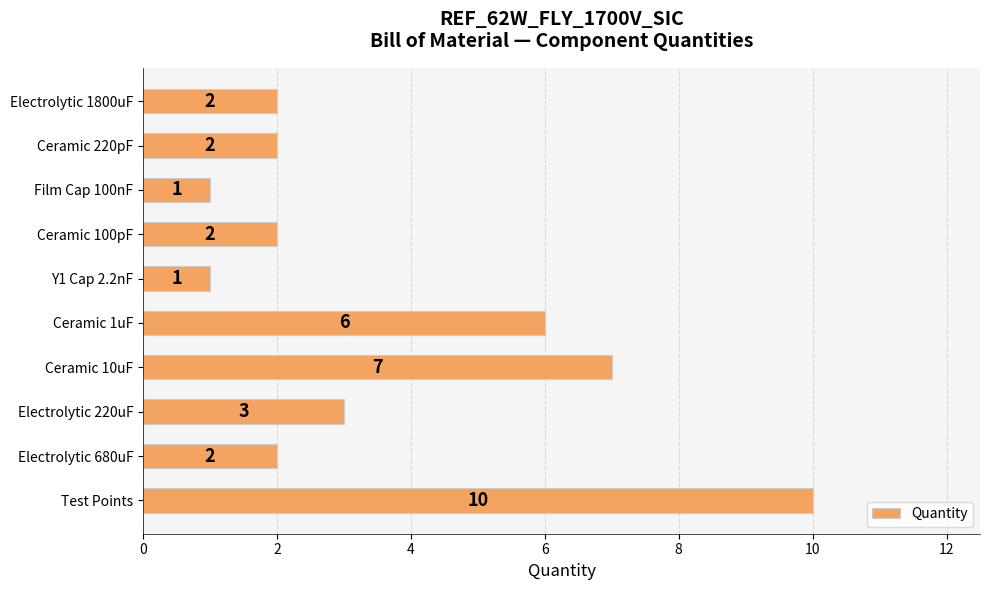

Reading bottom to top, transcribe all the data shown in this chart.

10	2	3	7	6	1	2	1	2	2